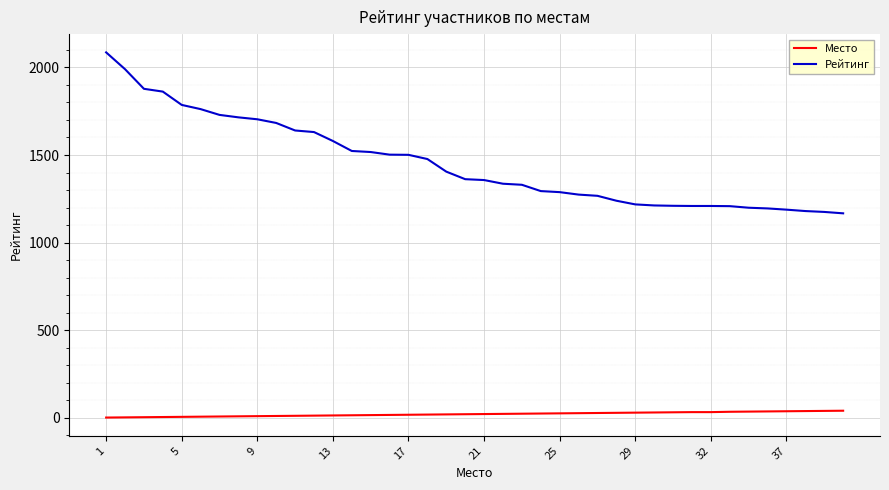

True or false: Место and Рейтинг intersect in this chart.

False